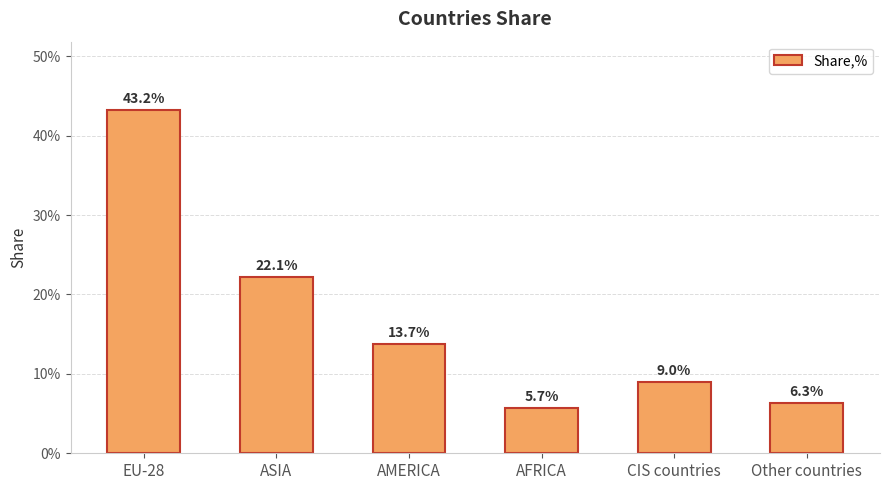

The value at AFRICA is 0.1. True or false?

True